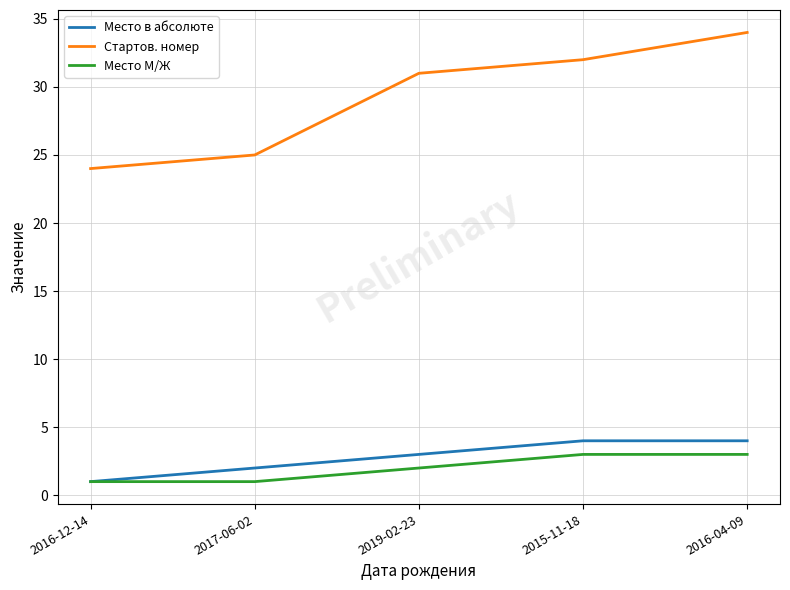

True or false: Место М/Ж and Стартов. номер intersect in this chart.

False